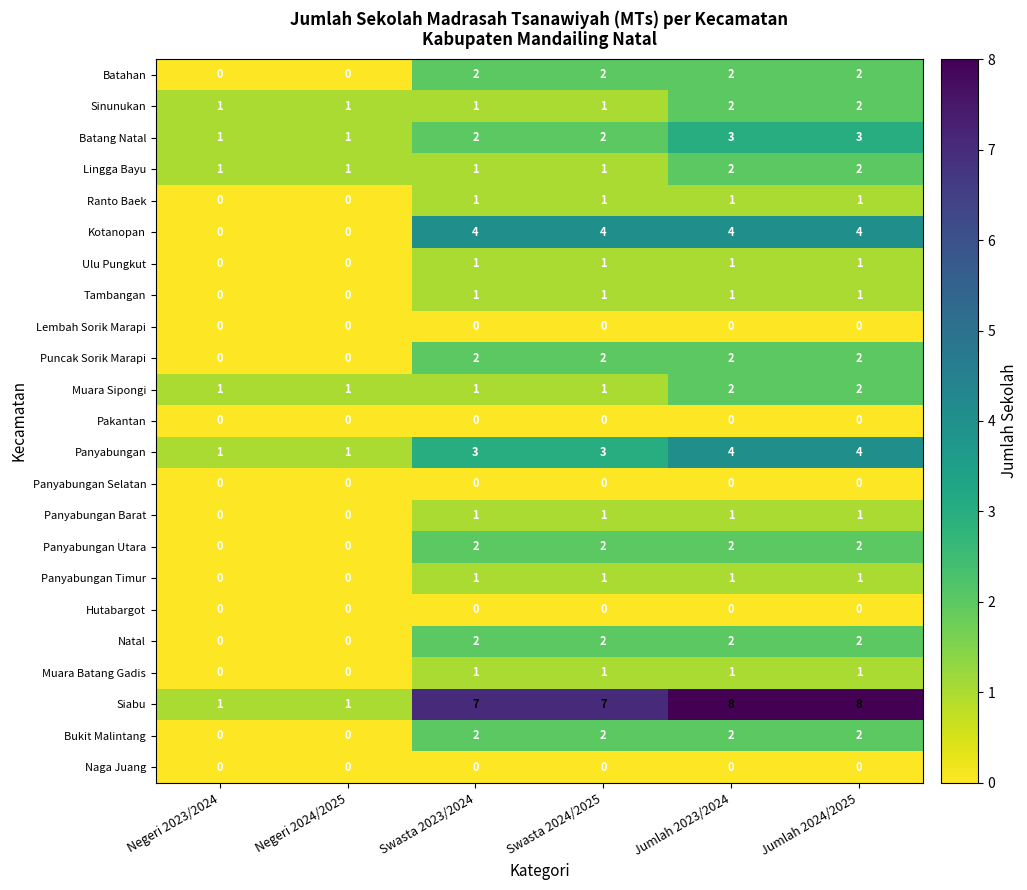

Which series has the largest total across all categories?

Siabu